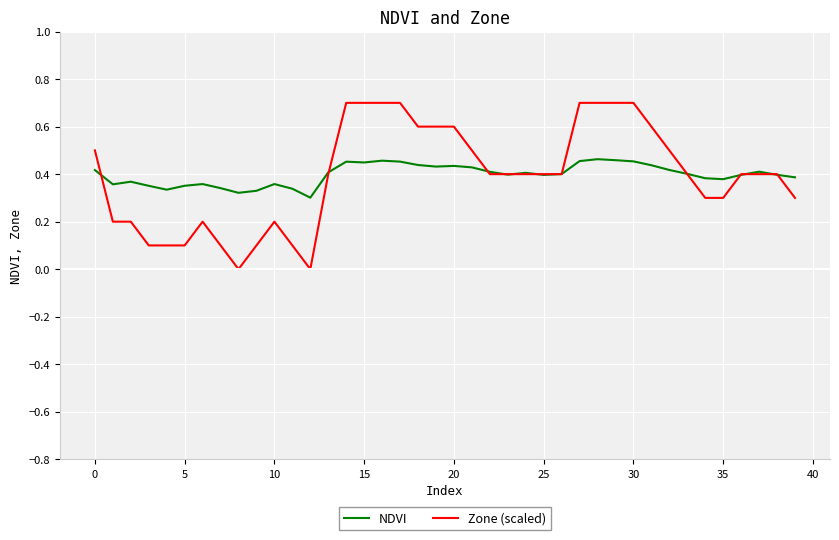

How many lines are shown in the chart?

2